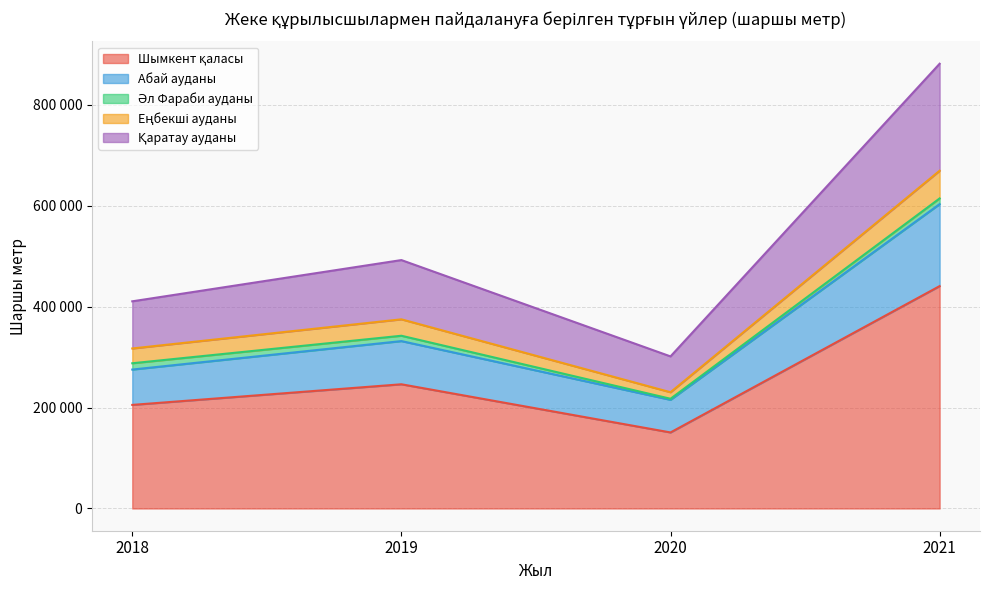

Does the chart have visible grid lines?

Yes